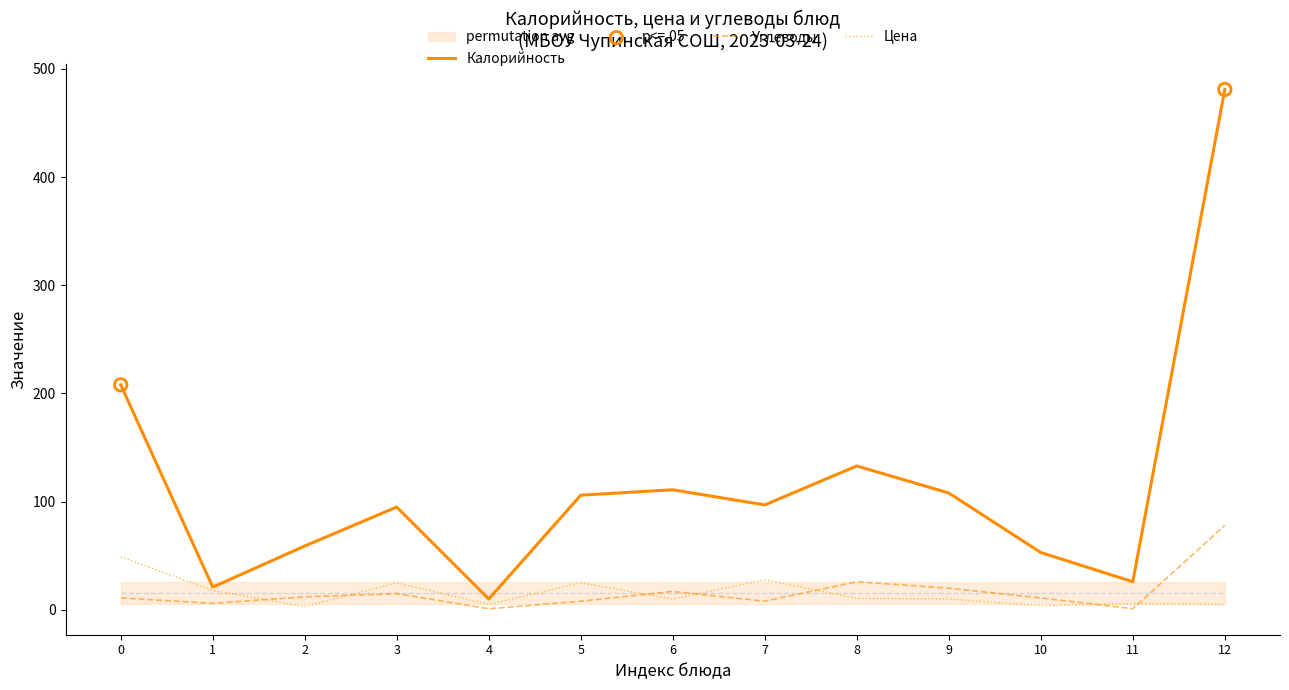

Is the value of Цена at 1 greater than the value of Калорийность at 11?

No